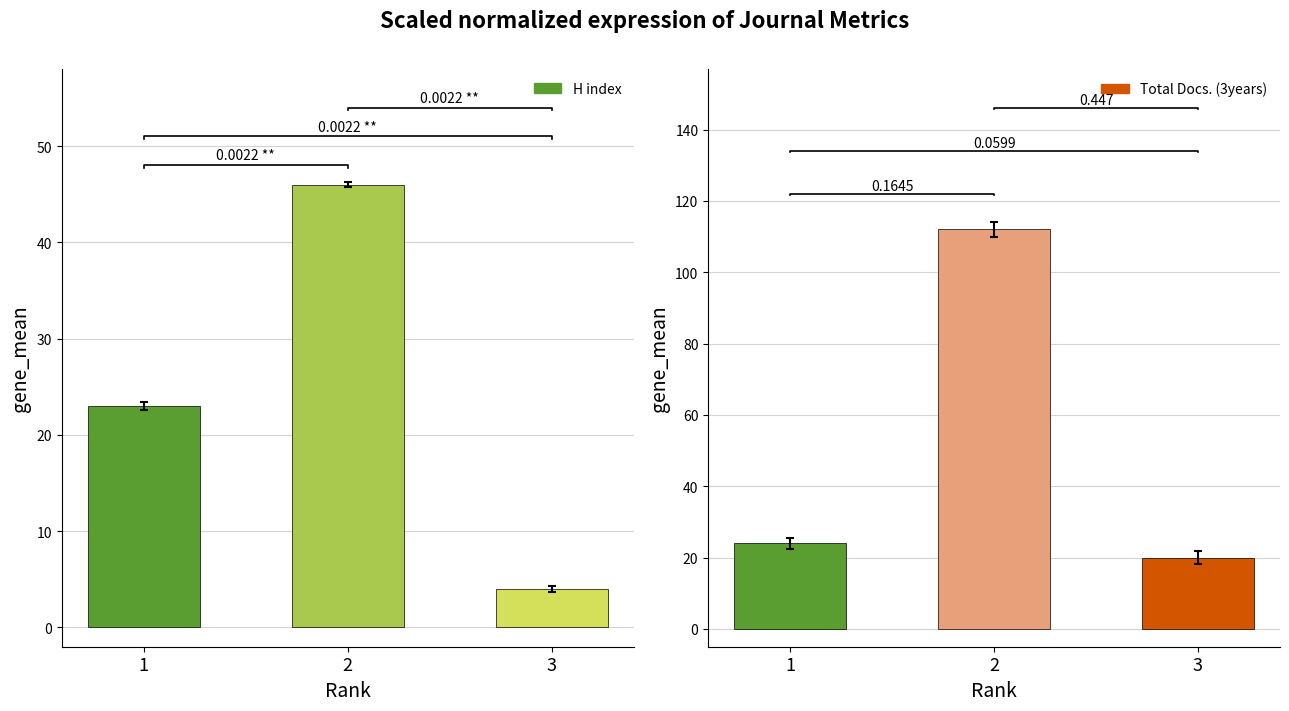

Is the value of Total Docs. (3years) at 3 greater than the value of H index at 2?

No